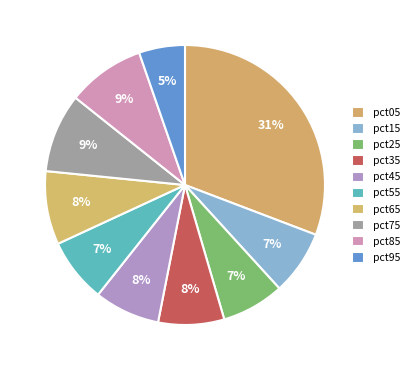

Is the sum of pct55 and pct15 greater than half?

No